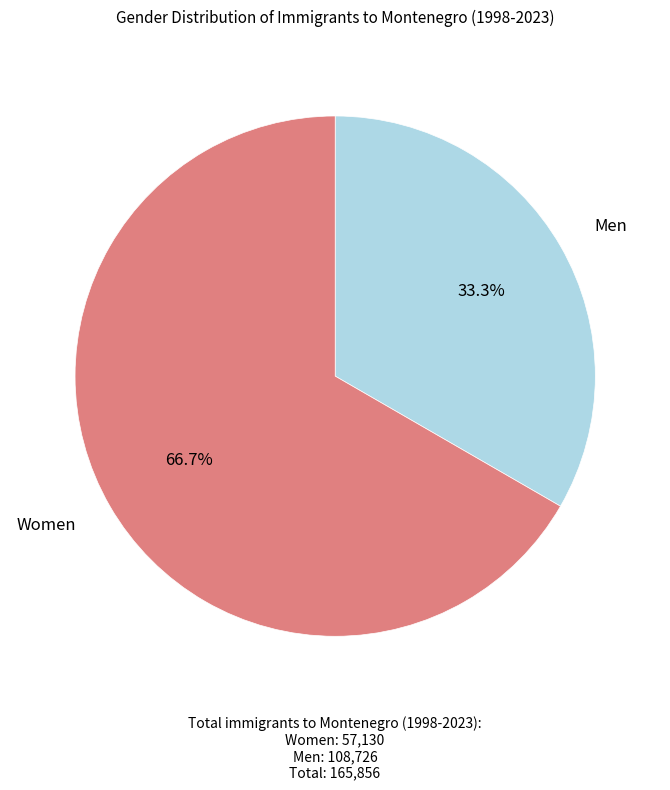

Rank the categories by value from highest to lowest.

Women, Men